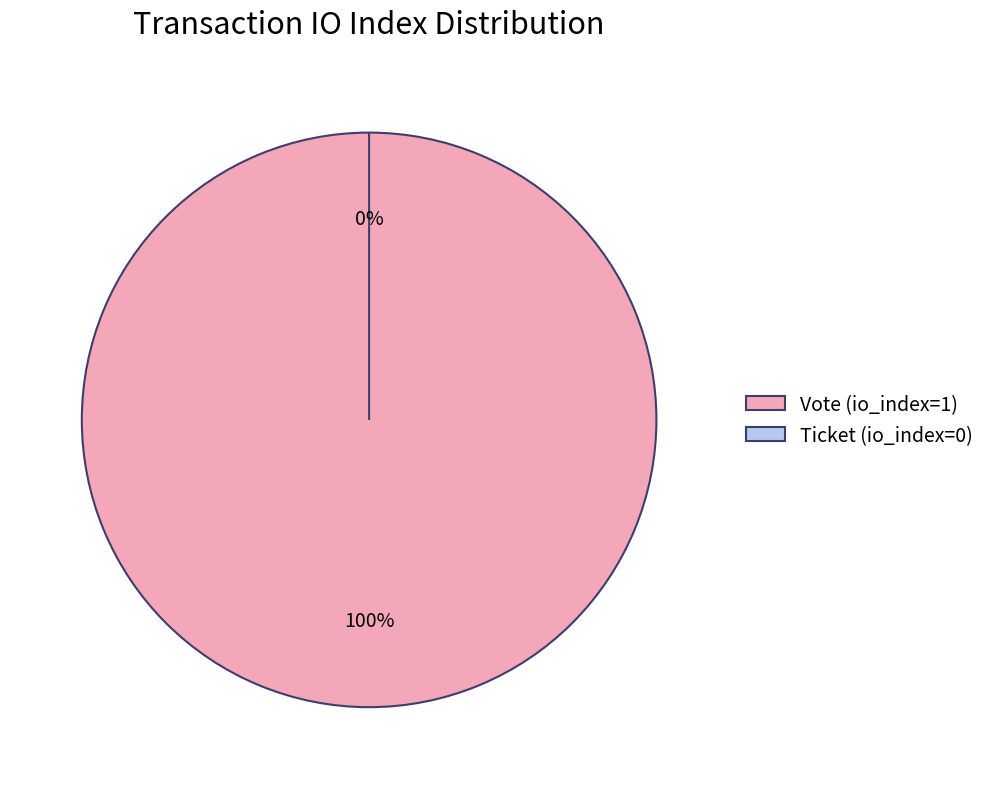

What is the change in value from Vote (io_index=1) to Ticket (io_index=0)?

-1